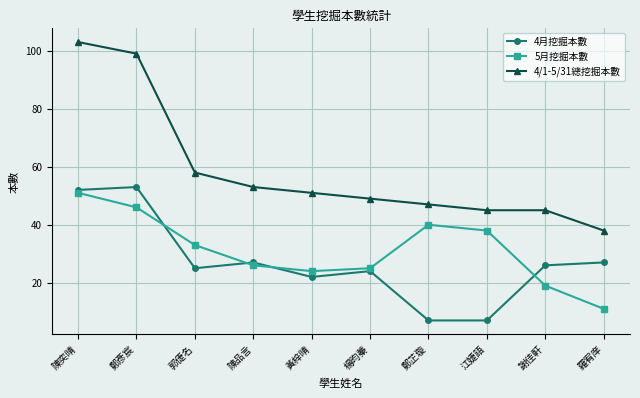

At which category does 5月挖掘本數 reach its first local valley?

黃梓晴